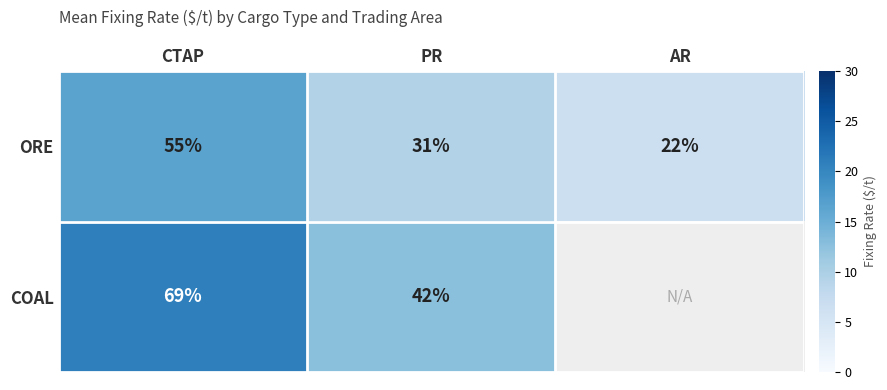

Rank the series at PR from highest to lowest value.

COAL, ORE